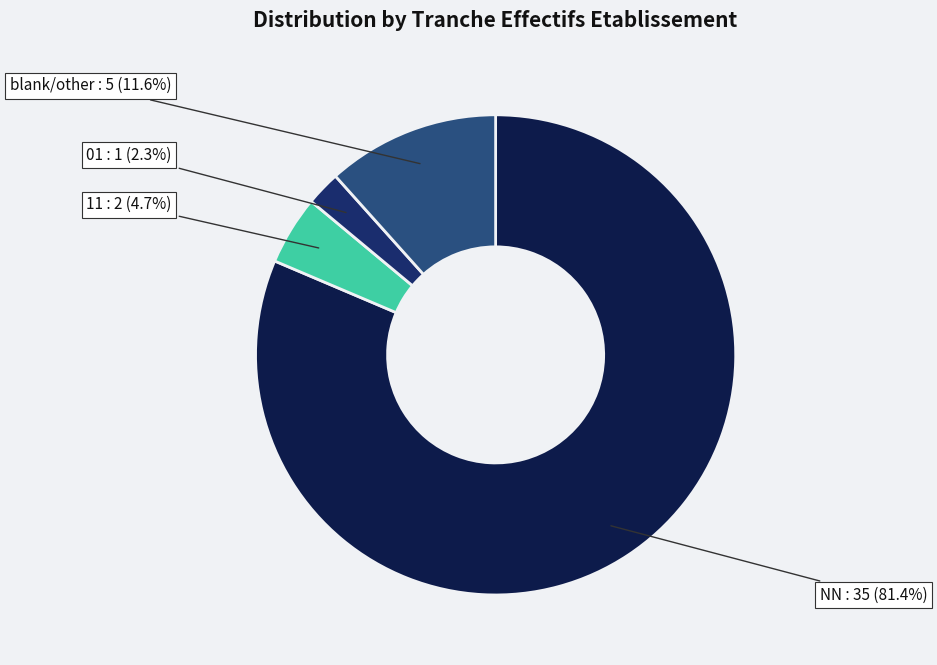

What is the largest slice in the pie chart?

NN